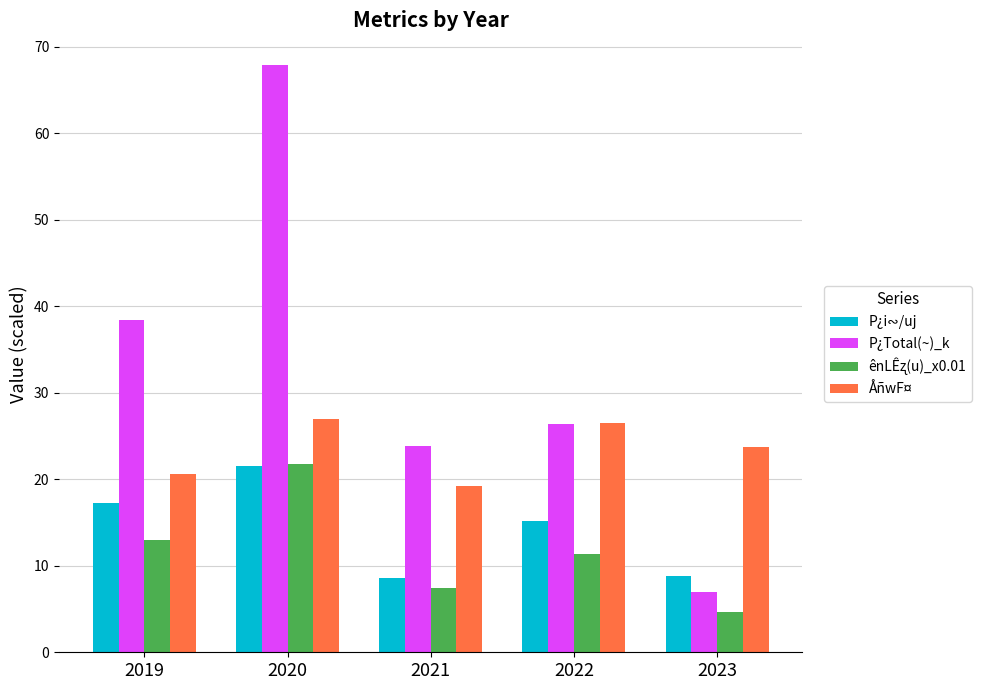

Which series has the largest range (max minus min)?

P¿Total(~)_k